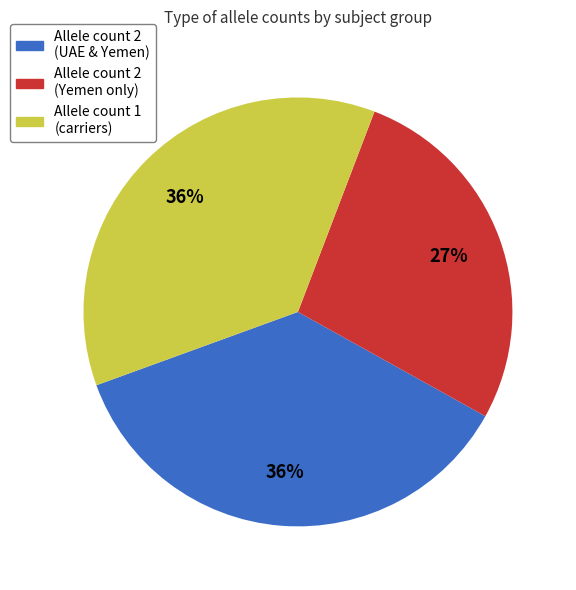

Which has a higher value, Allele count 2 (UAE & Yemen) or Allele count 2 (Yemen only)?

Allele count 2 (UAE & Yemen)